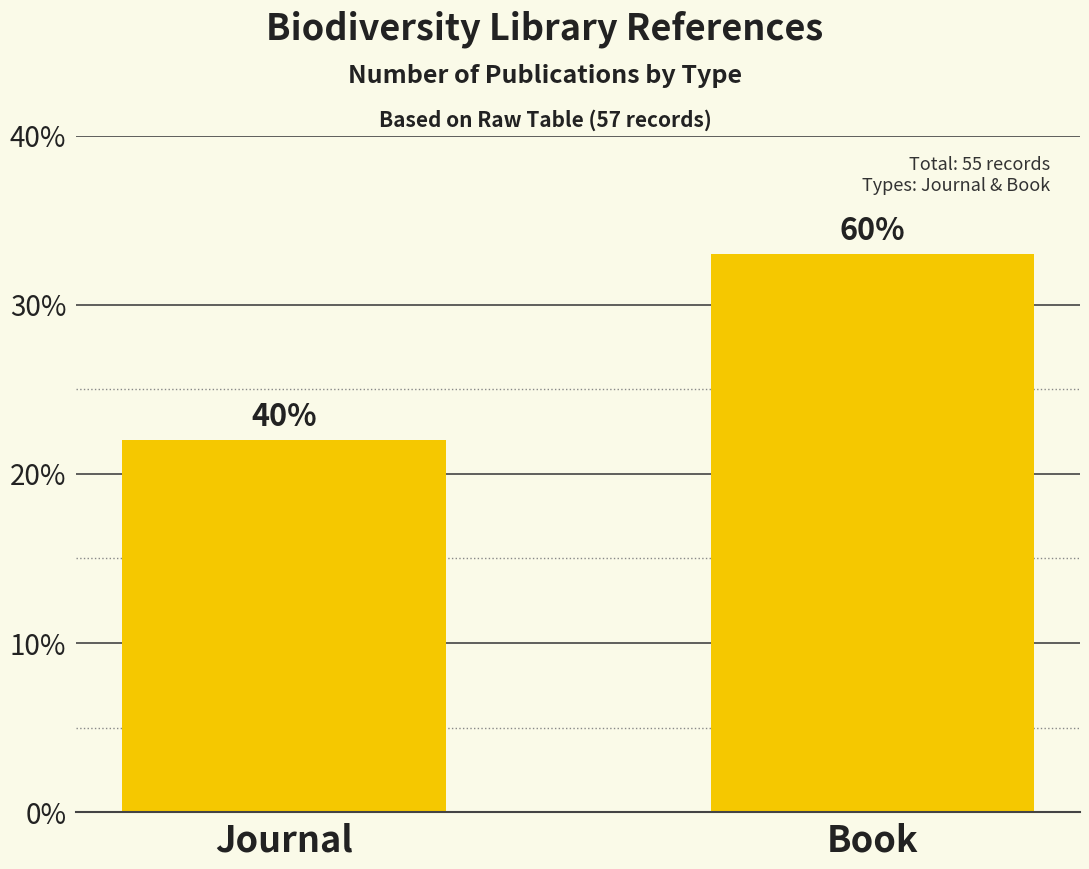

Are the bars horizontal?

No